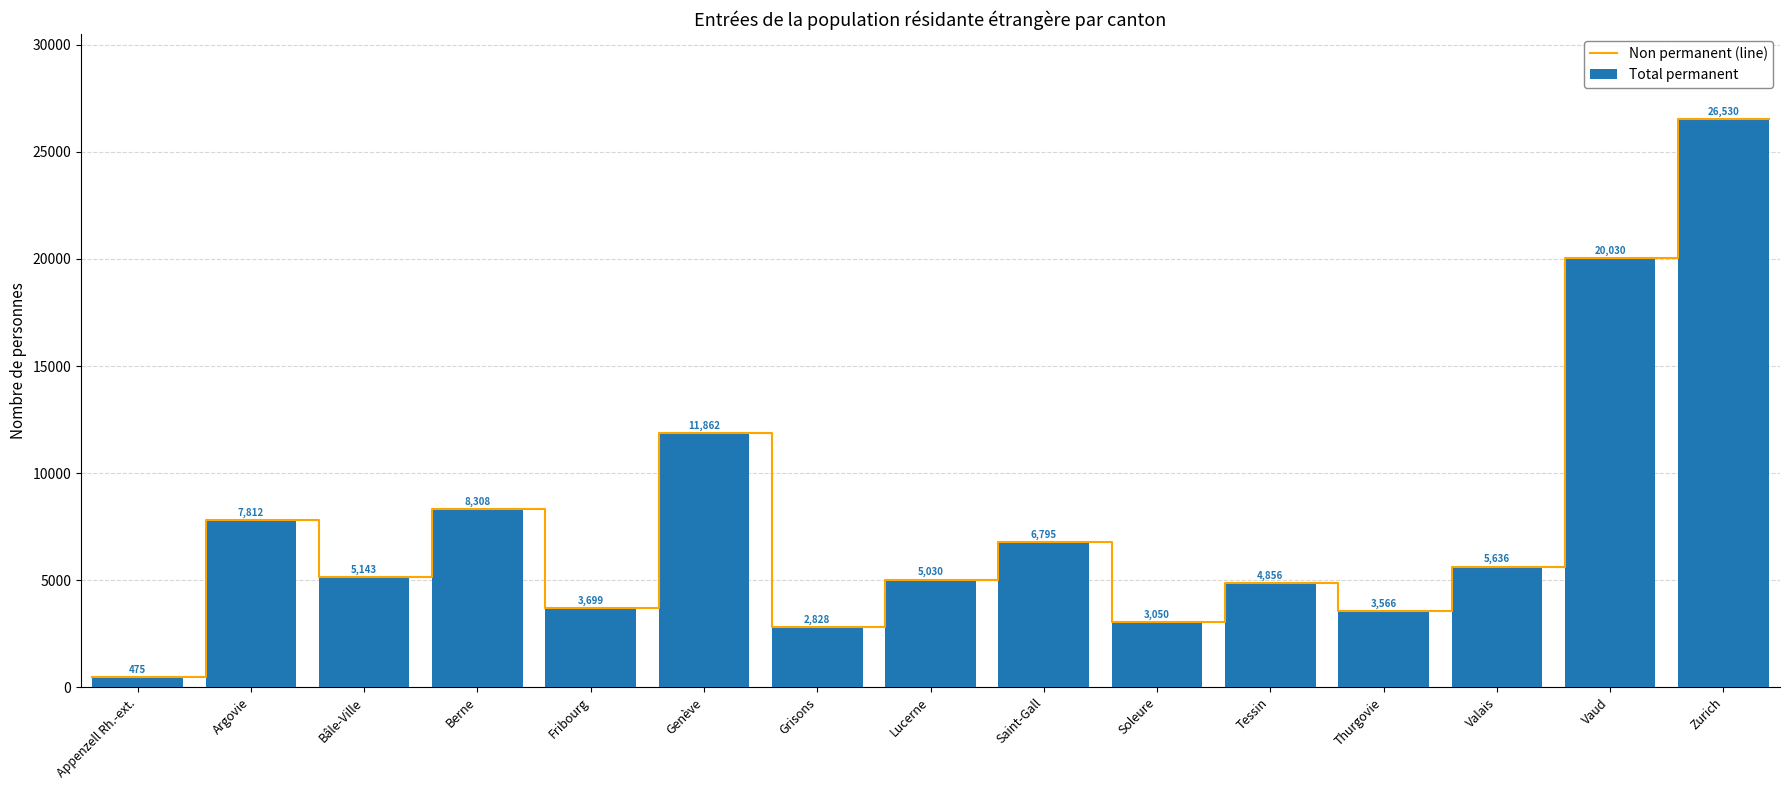

What is the greatest value displayed?

26530